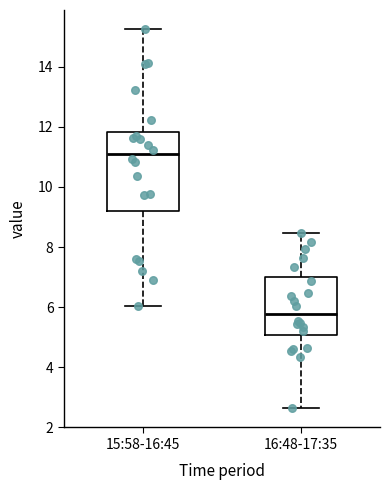

Reading left to right, transcribe this box plot: for each box, give where its median line is, the range the box spans, and where its two whiskers end, as read against the y-axis. The values are not printed on the chart, so give them approximately, as read against the axis.

15:58-16:45: median 11.0, box 9.2 to 11.8, whiskers 6.0 to 15.2
16:48-17:35: median 5.8, box 5.0 to 7.0, whiskers 2.6 to 8.4